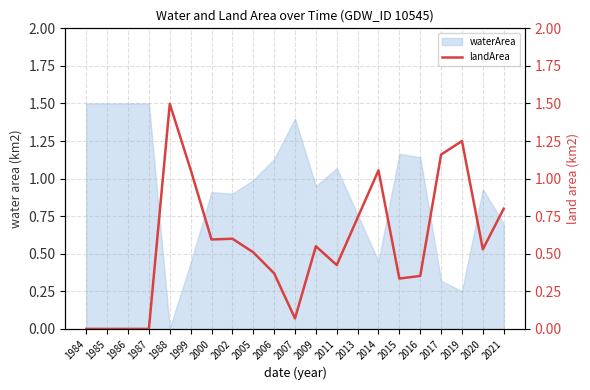

How many interior local valleys (lower than both neighbors) does the data have?

5